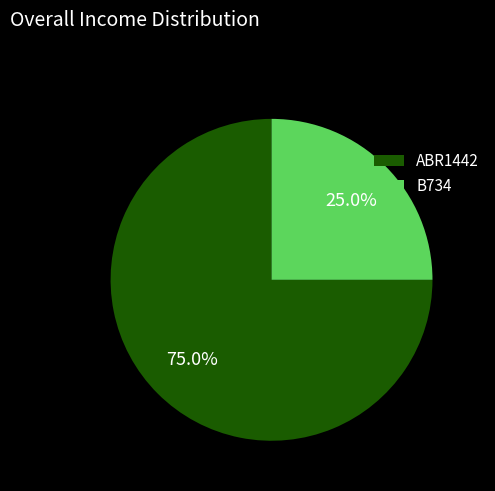

What portion of the pie excludes B734?

75.0%